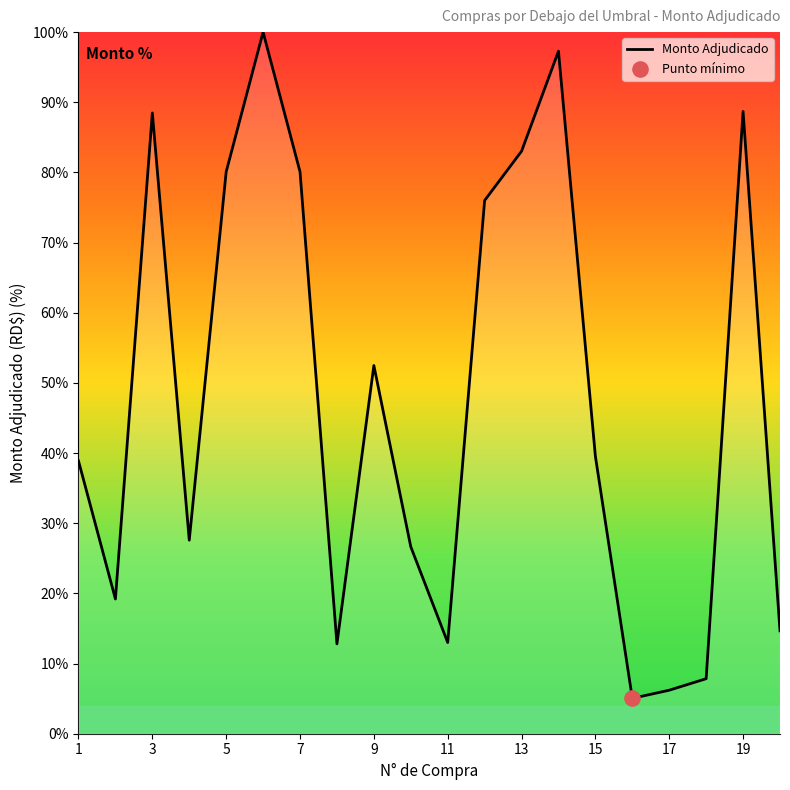

What is the smallest value displayed?

5.0